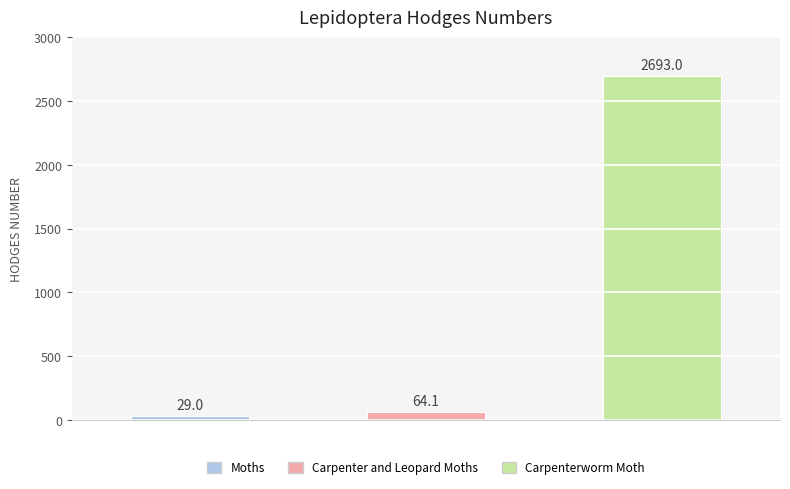

What is the label of the 1st bar from the right?

Carpenterworm Moth